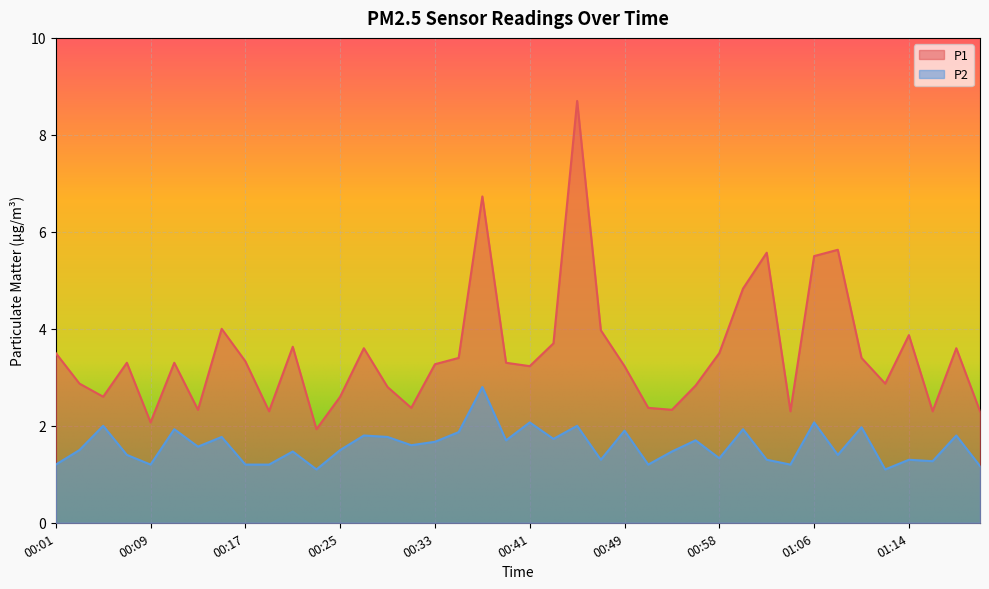

What is the difference between the second highest and minimum values in the P1 series?

4.8